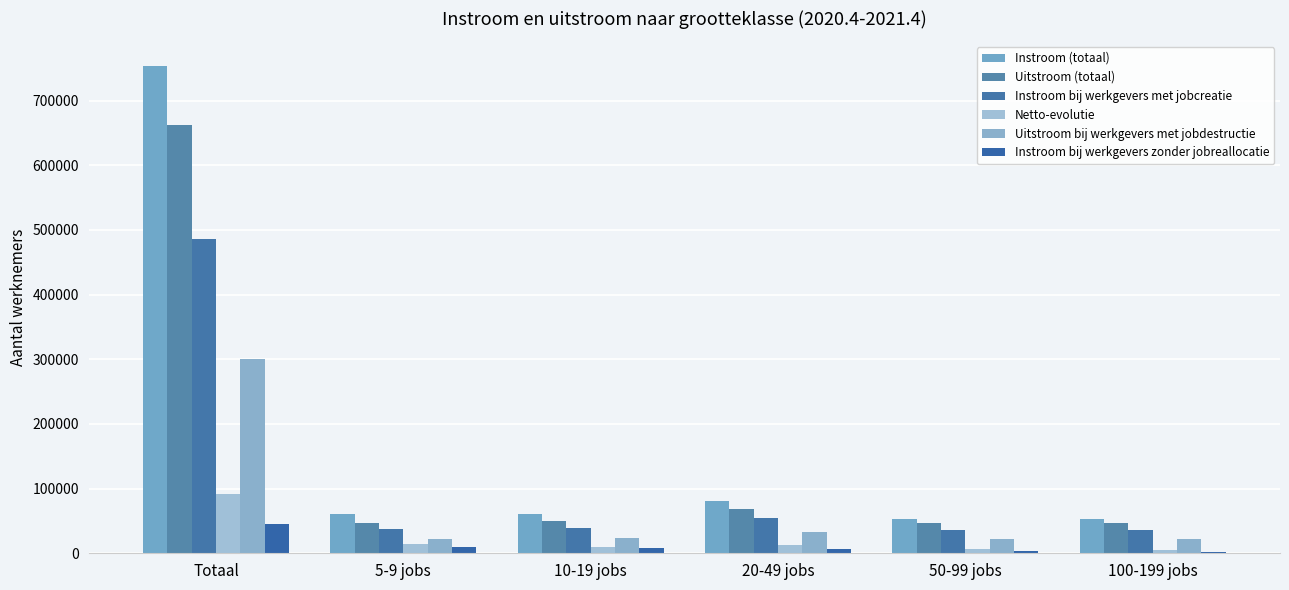

Reading left to right, list all the values displayed in this chart.

Instroom (totaal): 753881	60414	60549	80808	53762	52552
Uitstroom (totaal): 662310	46789	50226	68661	46796	47167
Instroom bij werkgevers met jobcreatie: 485592	38256	39855	55041	36653	35996
Netto-evolutie: 91571	13625	10323	12147	6966	5385
Uitstroom bij werkgevers met jobdestructie: 299951	21678	24335	32477	22368	22281
Instroom bij werkgevers zonder jobreallocatie: 44628	9137	7620	7097	2873	2036